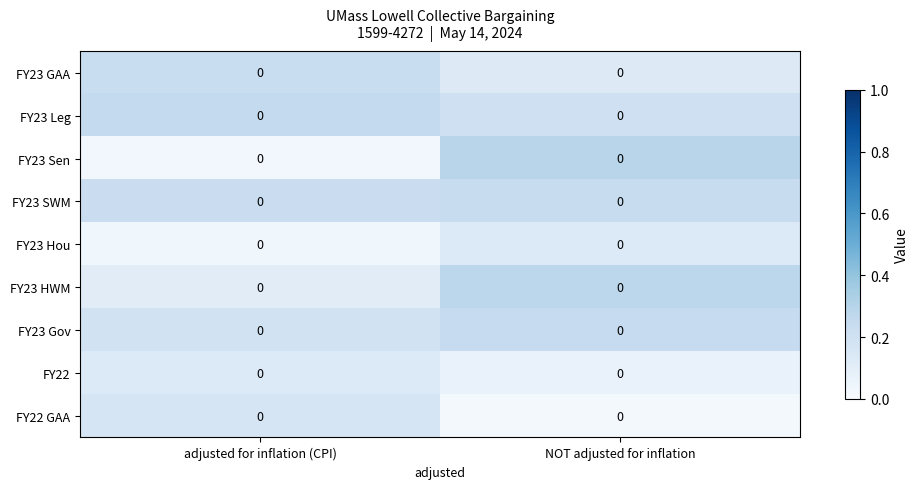

What is the sum of all FY23 Hou values?

0.2